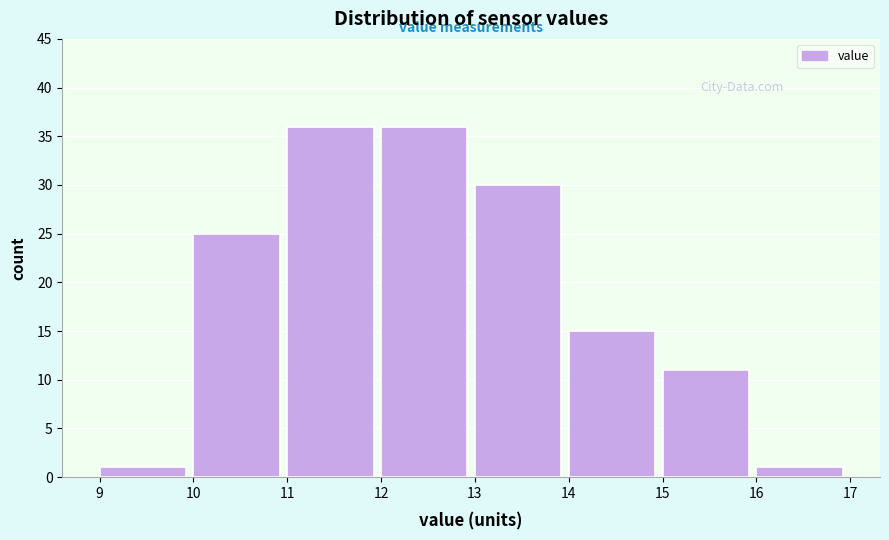

Reading left to right, transcribe this chart: for each bar, give the range it covers on the x-axis and its height. The values are not printed on the chart, so give them approximately, as read against the axis.

9 to 10: 1
10 to 11: 25
11 to 12: 36
12 to 13: 36
13 to 14: 30
14 to 15: 15
15 to 16: 11
16 to 17: 1